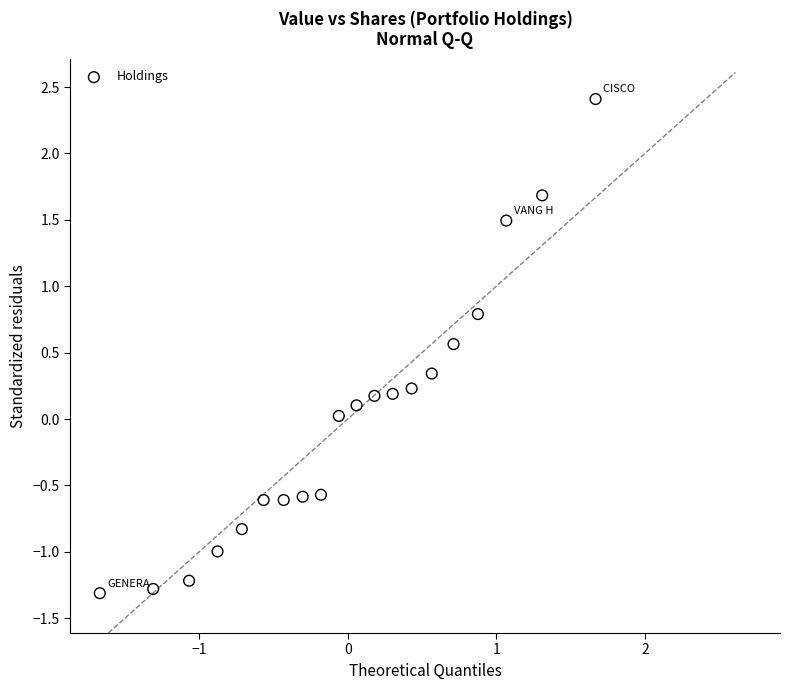

What is the range of X values (max minus min)?

3.3